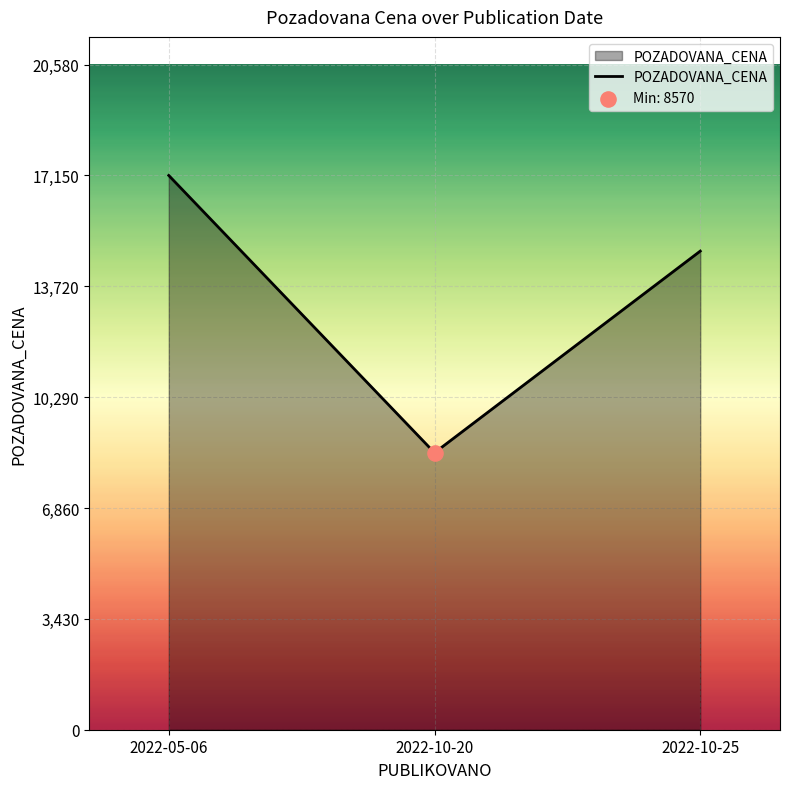

Approximately how many times larger is the value at 2022-10-20 compared to 2022-05-06?

0.5